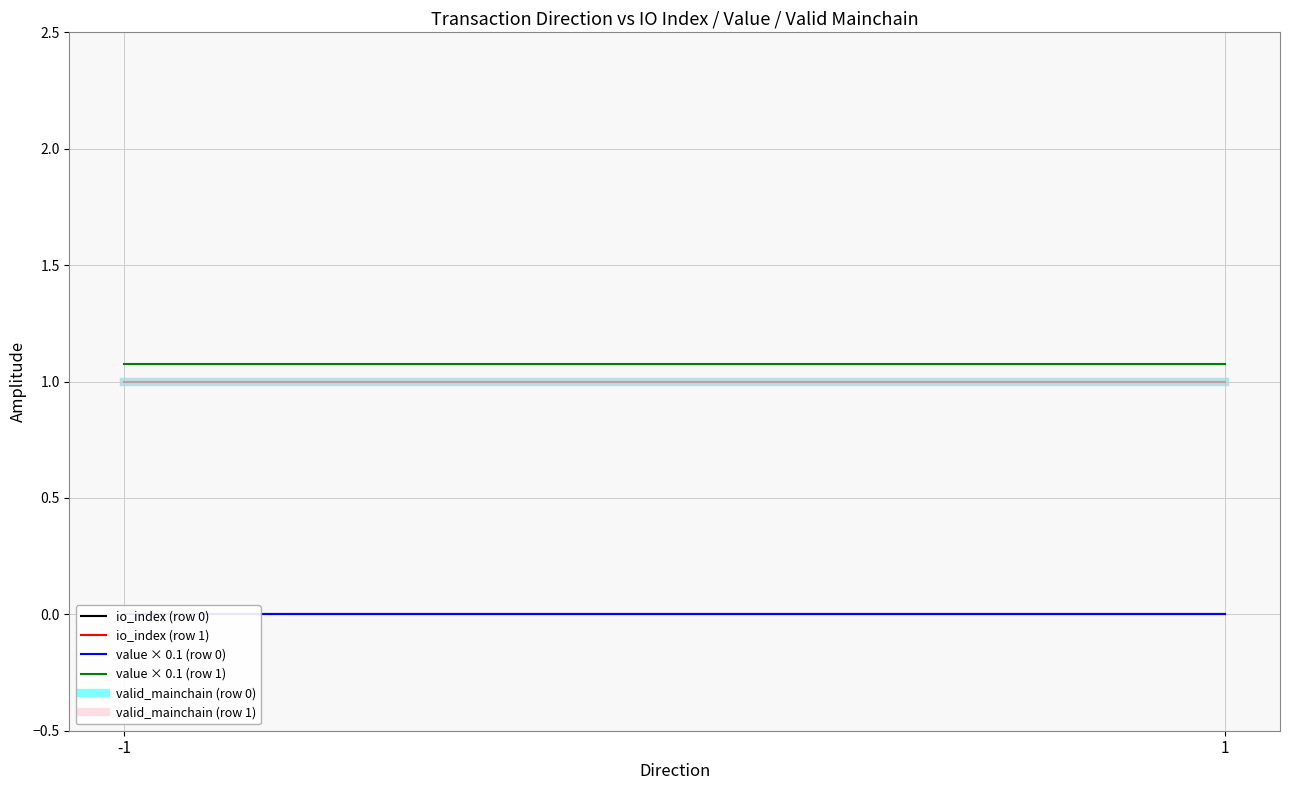

List the series in order of their peak value, highest first.

value × 0.1 (row 1), io_index (row 1), valid_mainchain (row 0), valid_mainchain (row 1), value × 0.1 (row 0), io_index (row 0)